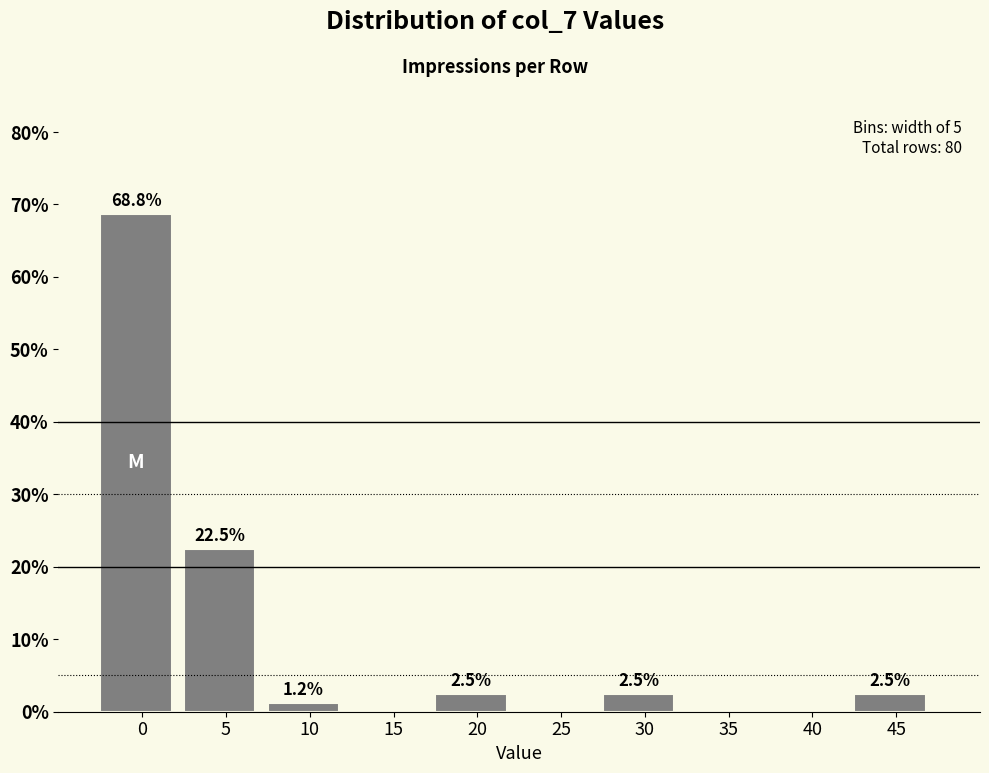

Which has a higher value, 40 or 10?

10